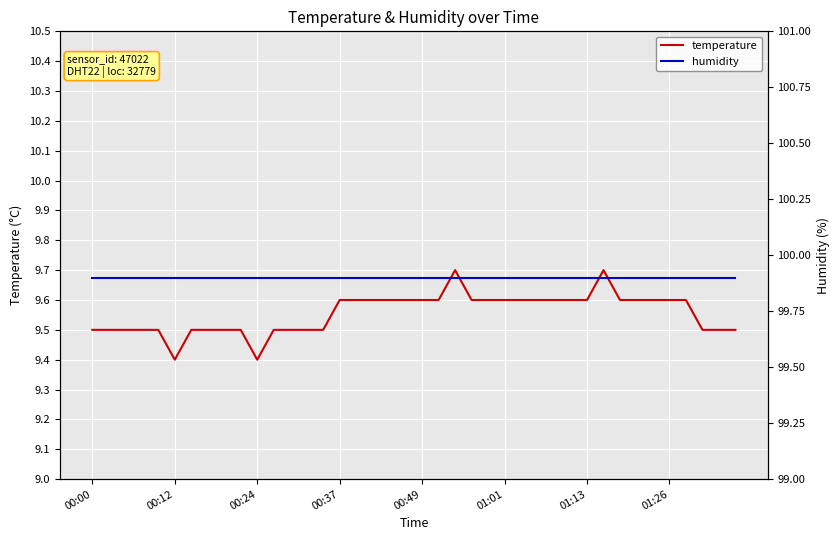

Where is humidity nearest to the value 99?

00:00